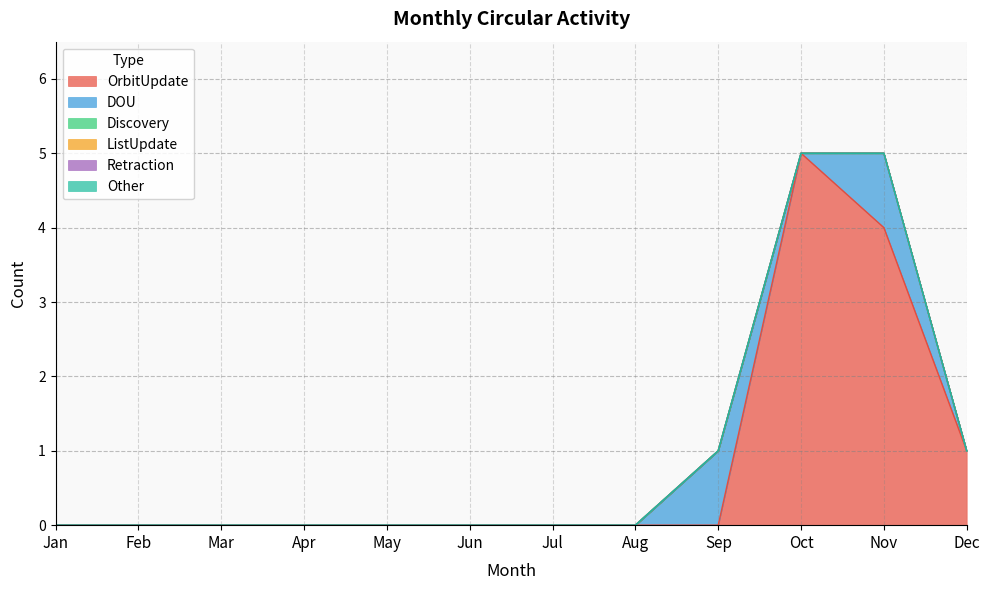

Reading right to left, extract all data points from this chart.

OrbitUpdate: Dec=1	Nov=4	Oct=5	Sep=0	Aug=0	Jul=0	Jun=0	May=0	Apr=0	Mar=0	Feb=0	Jan=0
DOU: Dec=0	Nov=1	Oct=0	Sep=1	Aug=0	Jul=0	Jun=0	May=0	Apr=0	Mar=0	Feb=0	Jan=0
Discovery: Dec=0	Nov=0	Oct=0	Sep=0	Aug=0	Jul=0	Jun=0	May=0	Apr=0	Mar=0	Feb=0	Jan=0
ListUpdate: Dec=0	Nov=0	Oct=0	Sep=0	Aug=0	Jul=0	Jun=0	May=0	Apr=0	Mar=0	Feb=0	Jan=0
Retraction: Dec=0	Nov=0	Oct=0	Sep=0	Aug=0	Jul=0	Jun=0	May=0	Apr=0	Mar=0	Feb=0	Jan=0
Other: Dec=0	Nov=0	Oct=0	Sep=0	Aug=0	Jul=0	Jun=0	May=0	Apr=0	Mar=0	Feb=0	Jan=0